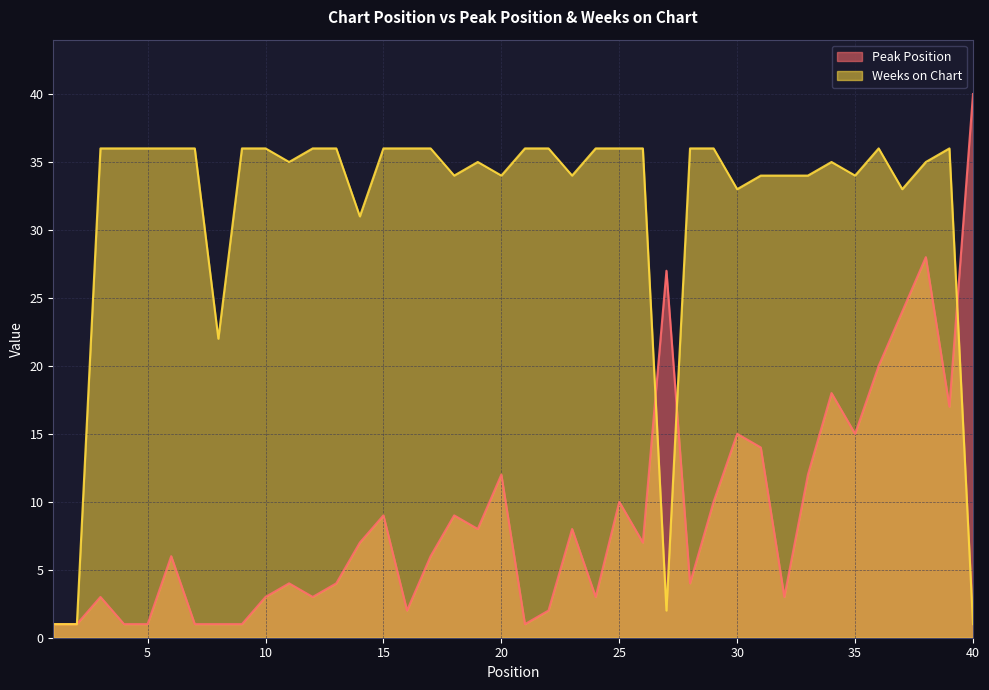

At which label does Peak Position first exceed 7?

15